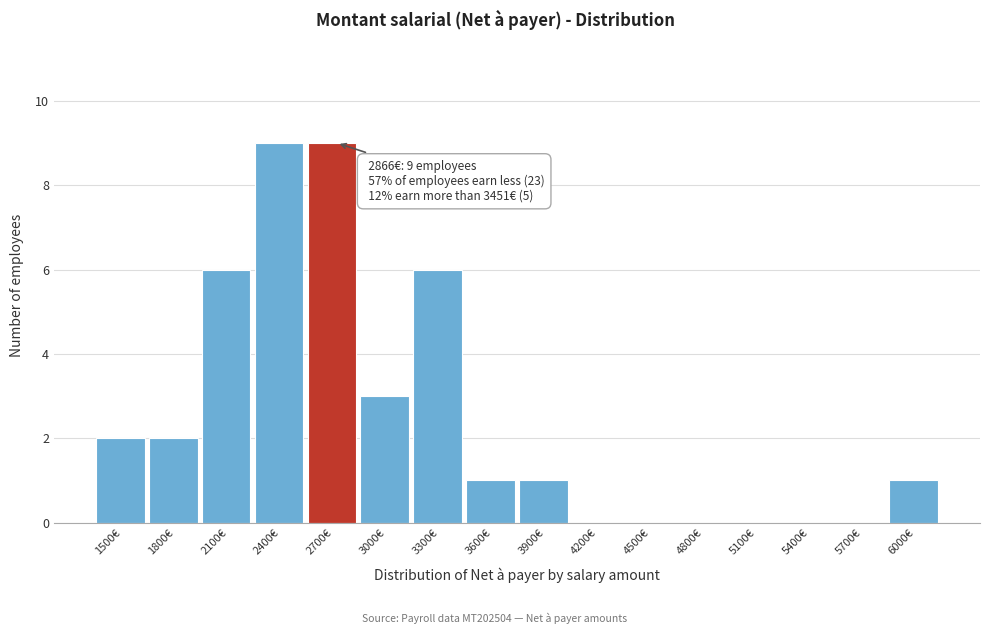

Reading right to left, what are all the values shown in this chart?

6000€=1	5700€=0	5400€=0	5100€=0	4800€=0	4500€=0	4200€=0	3900€=1	3600€=1	3300€=6	3000€=3	2700€=9	2400€=9	2100€=6	1800€=2	1500€=2